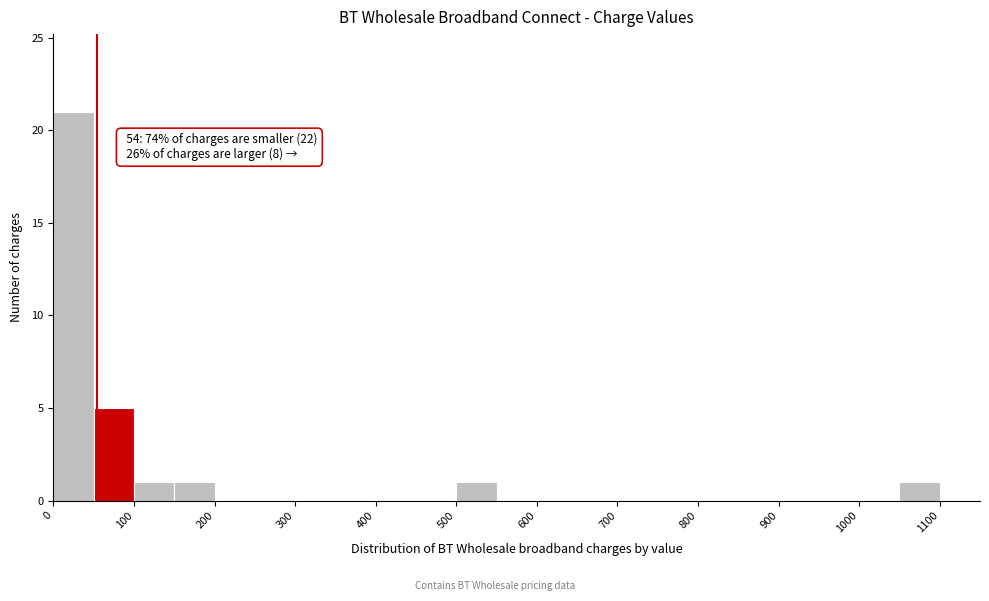

Which range on the x-axis has the tallest bar?

0 to 50